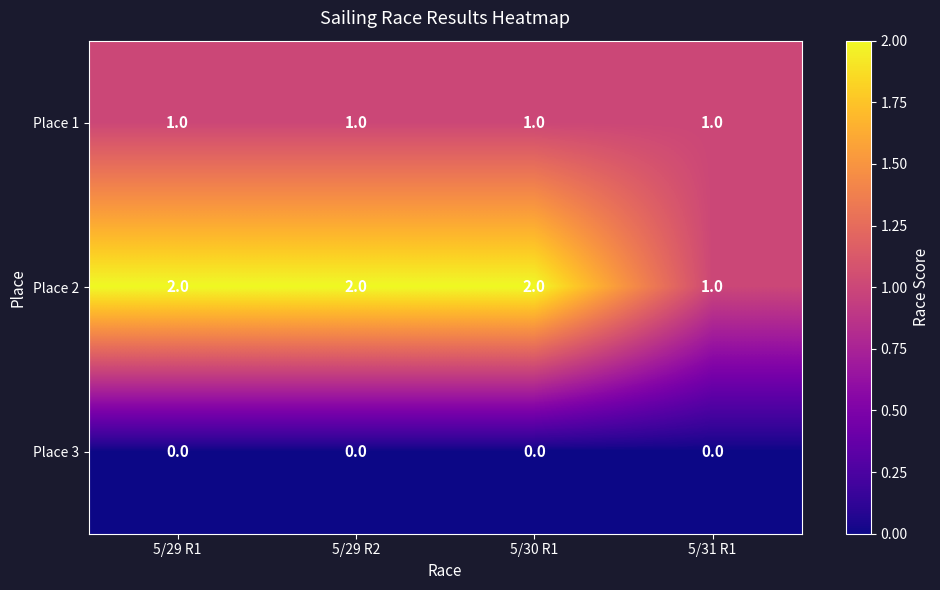

The Place 2 series shows 2 at 5/29 R2. True or false?

True